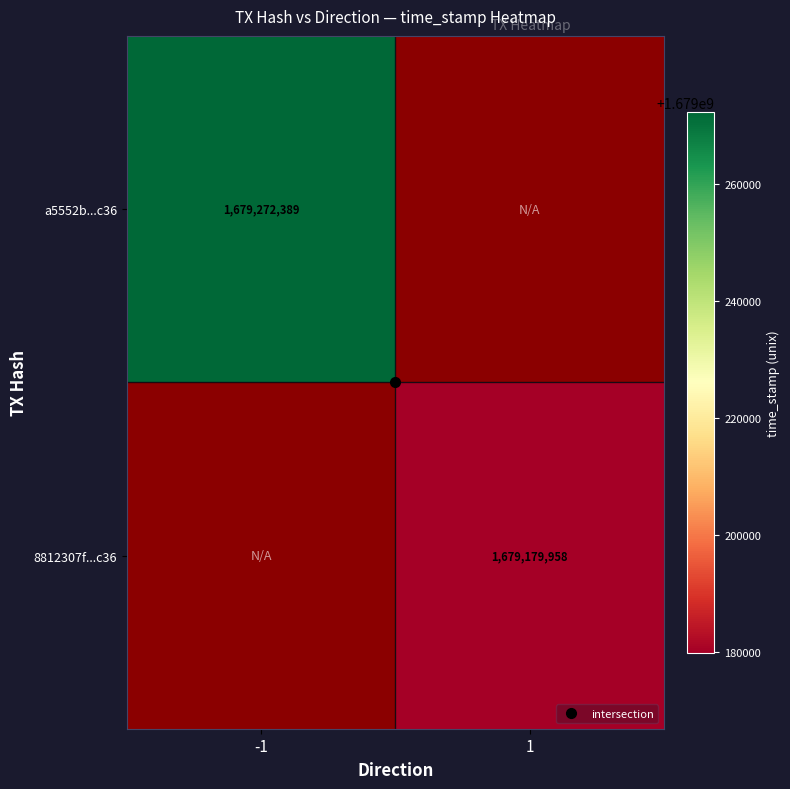

What is the sum of the a5552b...c36 values at -1 and 1?

1679272389